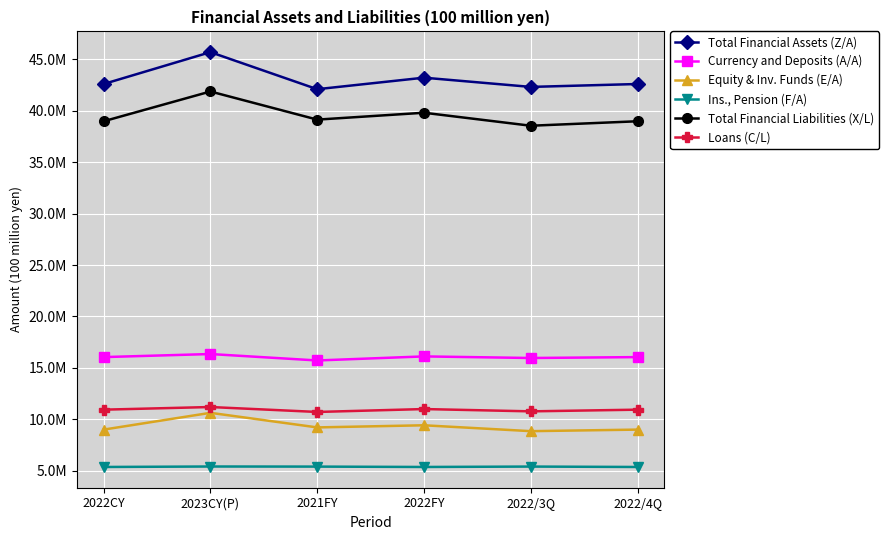

Reading left to right, list all the values displayed in this chart.

Total Financial Assets (Z/A): 2022CY=42596295	2023CY(P)=45694006	2021FY=42091705	2022FY=43211341	2022/3Q=42314245	2022/4Q=42596295
Currency and Deposits (A/A): 2022CY=16052879	2023CY(P)=16351040	2021FY=15725304	2022FY=16120184	2022/3Q=15965164	2022/4Q=16052879
Equity & Inv. Funds (E/A): 2022CY=9005433	2023CY(P)=10636627	2021FY=9218720	2022FY=9425389	2022/3Q=8854419	2022/4Q=9005433
Ins., Pension (F/A): 2022CY=5372767	2023CY(P)=5419036	2021FY=5409748	2022FY=5373223	2022/3Q=5413087	2022/4Q=5372767
Total Financial Liabilities (X/L): 2022CY=38975263	2023CY(P)=41869741	2021FY=39135184	2022FY=39803791	2022/3Q=38540841	2022/4Q=38975263
Loans (C/L): 2022CY=10943346	2023CY(P)=11200421	2021FY=10720656	2022FY=11003185	2022/3Q=10779436	2022/4Q=10943346